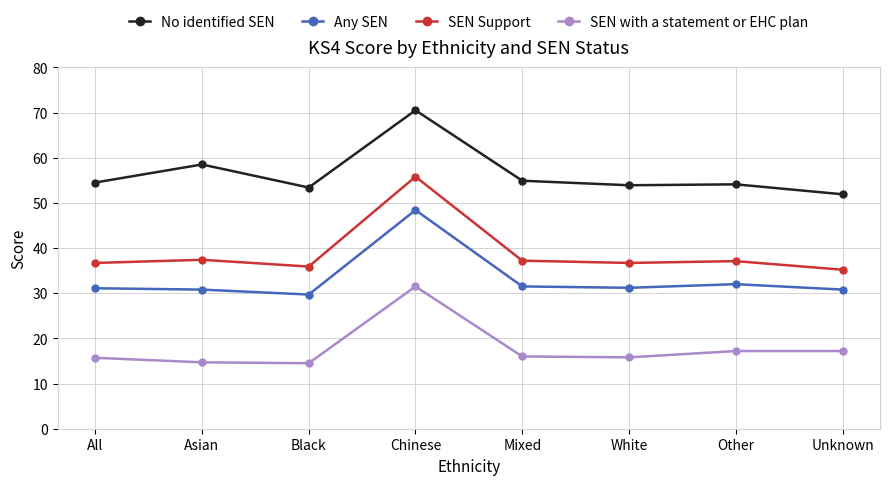

List the series in order of their peak value, highest first.

No identified SEN, SEN Support, Any SEN, SEN with a statement or EHC plan